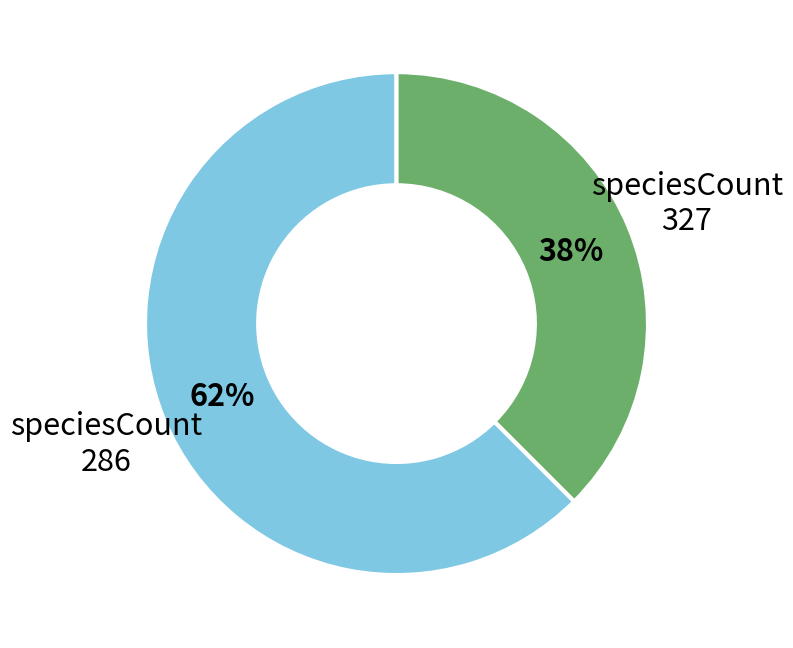

Is there a majority slice in this chart?

Yes